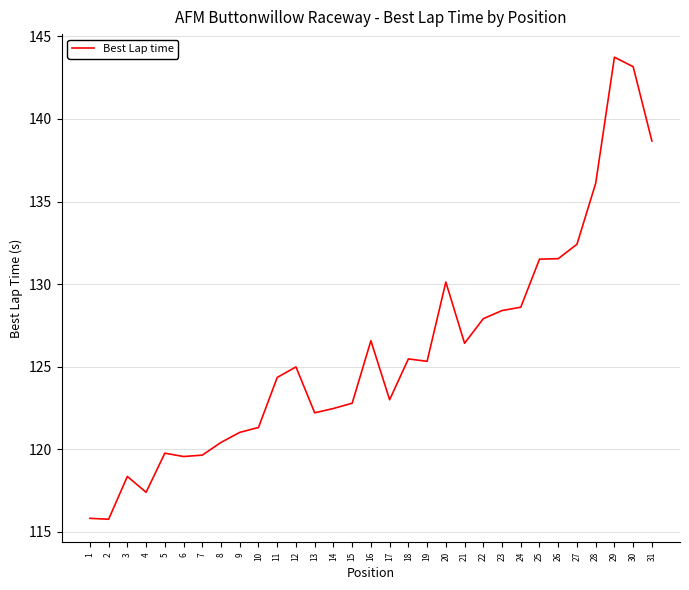

Where does the data first go above 124?

11